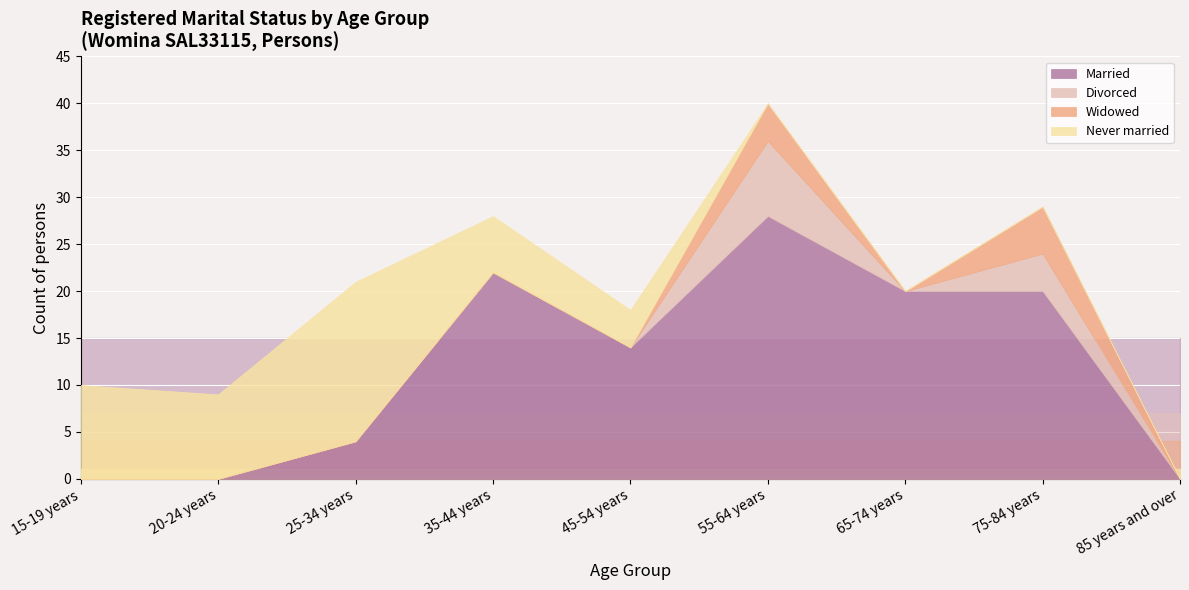

How many distinct data groups are displayed?

4